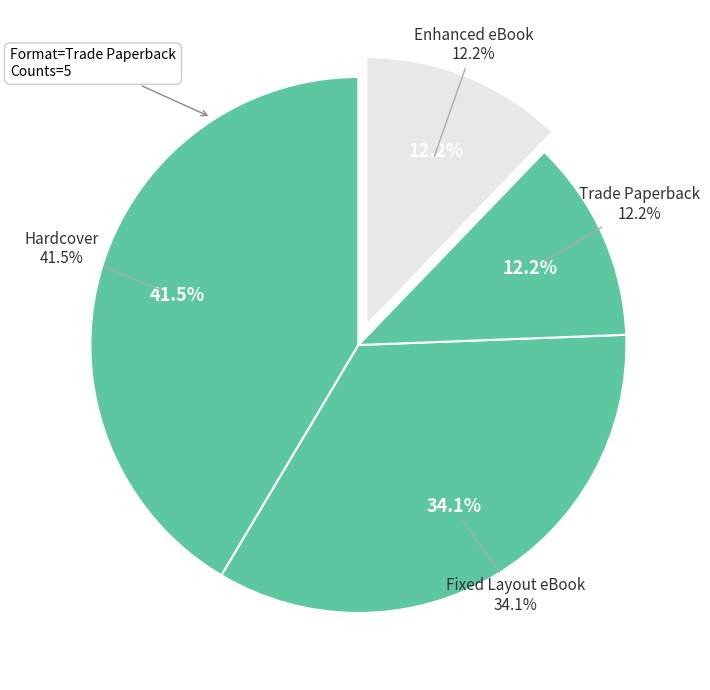

How many segments does this pie chart have?

3